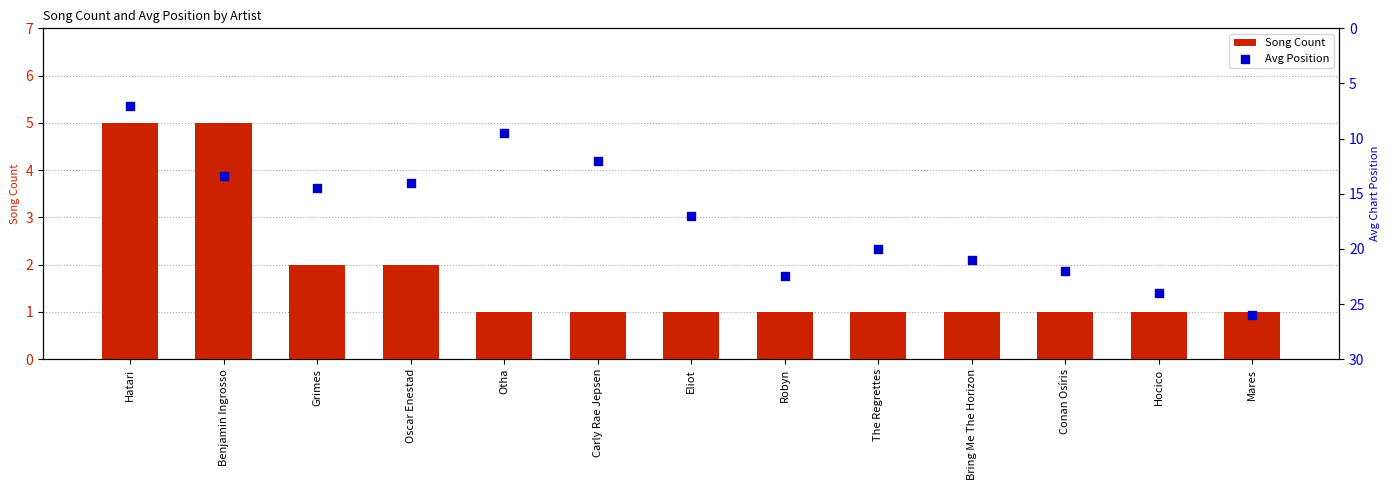

What is the total value across all series at Otha?

10.5